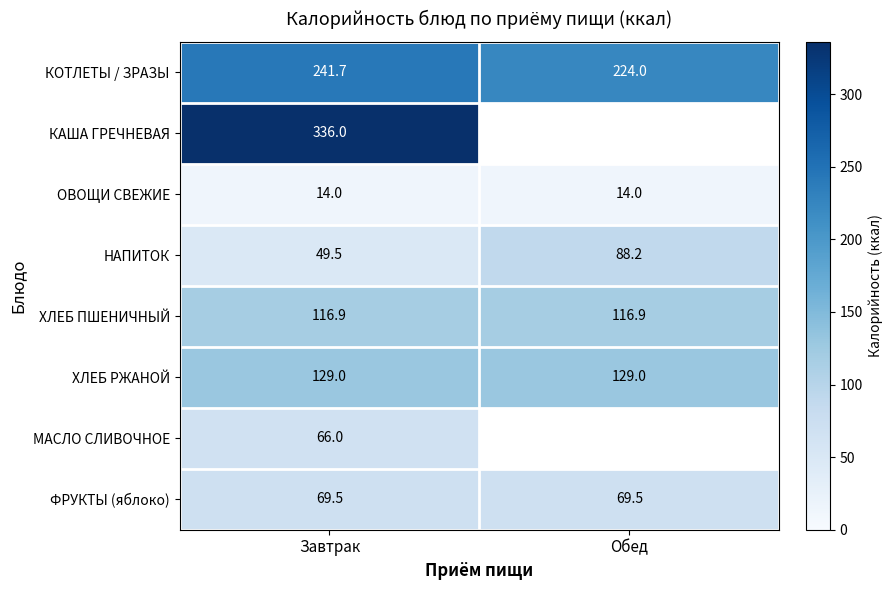

What is the average value of the ХЛЕБ РЖАНОЙ series?

129.0